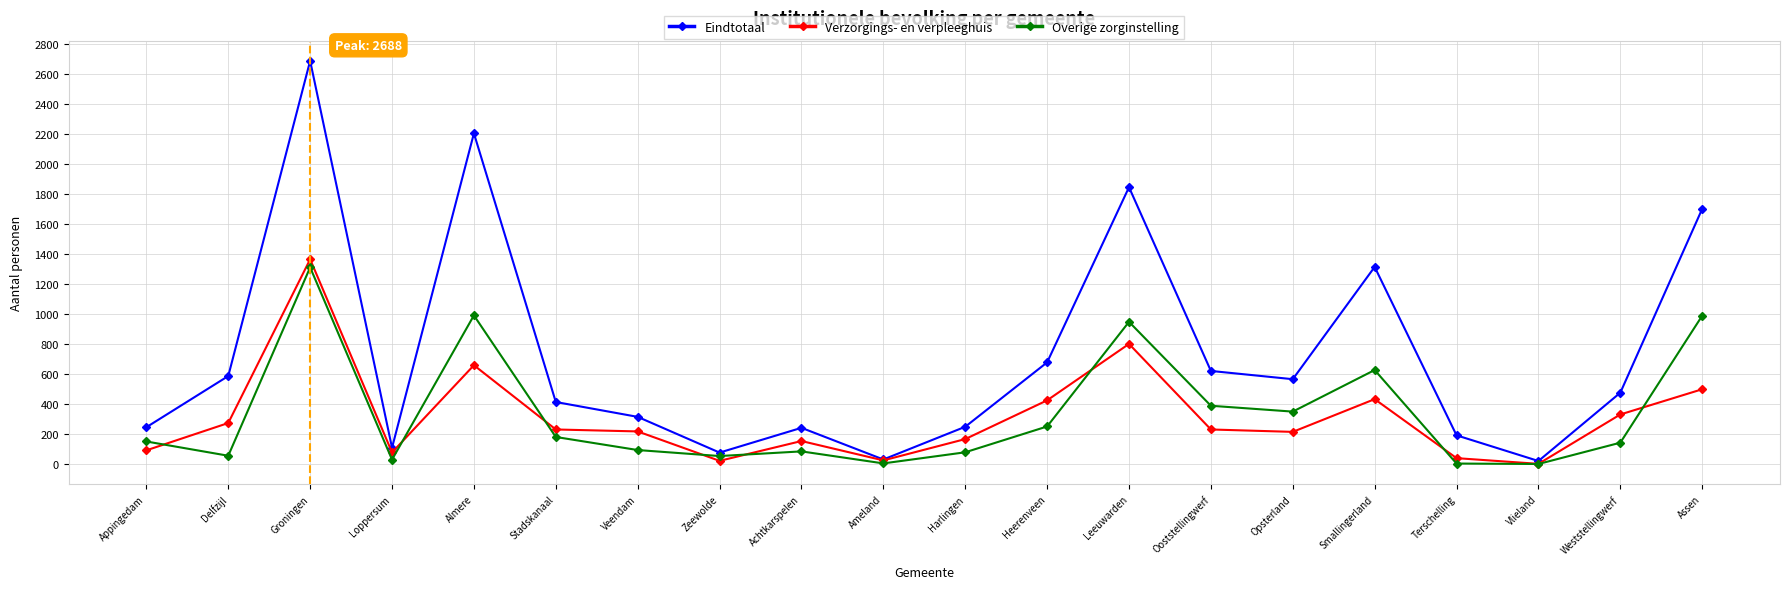

Is this an area chart (filled region under the line)?

No